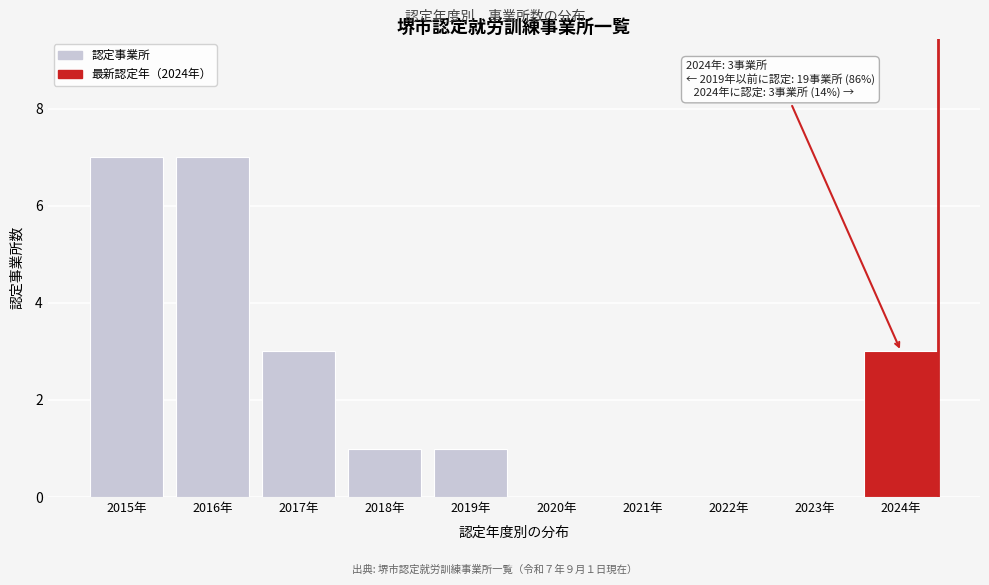

Reading right to left, transcribe all the data shown in this chart.

2024年=3	2023年=0	2022年=0	2021年=0	2020年=0	2019年=1	2018年=1	2017年=3	2016年=7	2015年=7